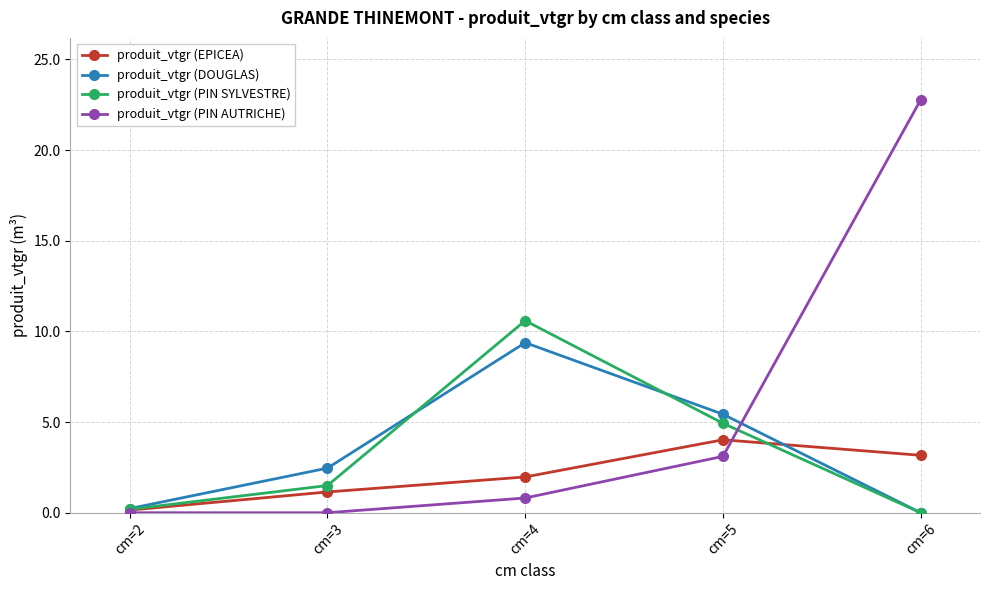

How many series are shown in this chart?

4